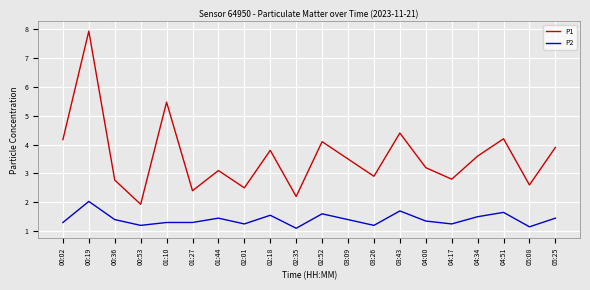

At which label does P1 reach its minimum?

00:53